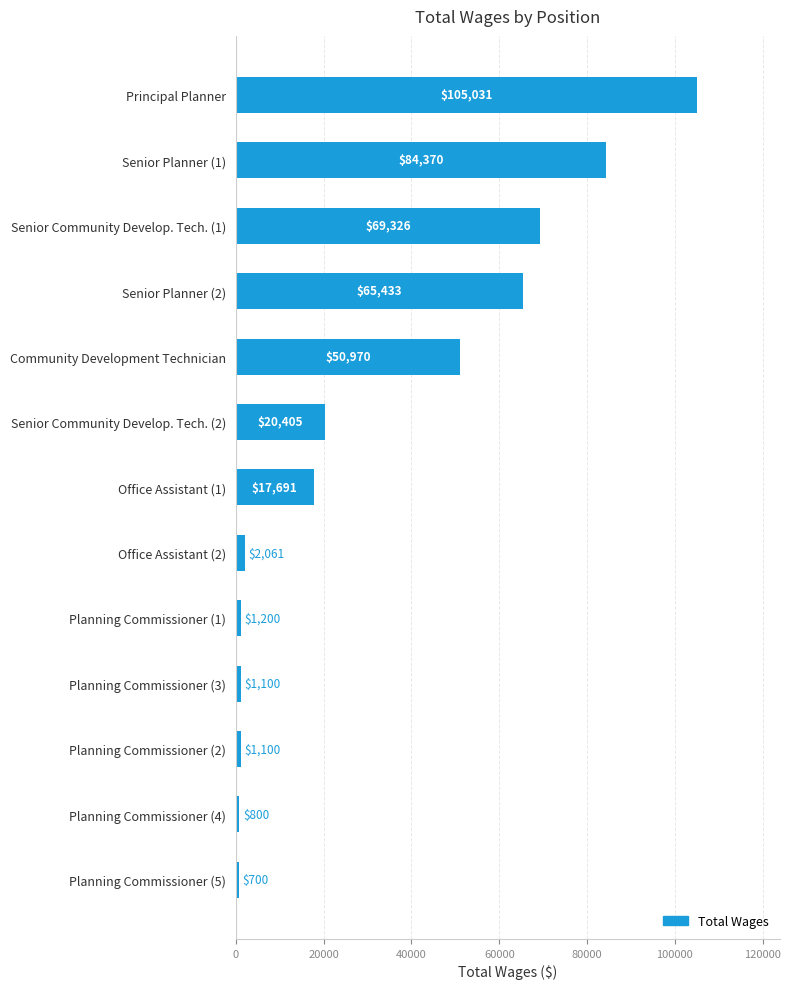

True or false: the data shows 1100 at Planning Commissioner (3).

True